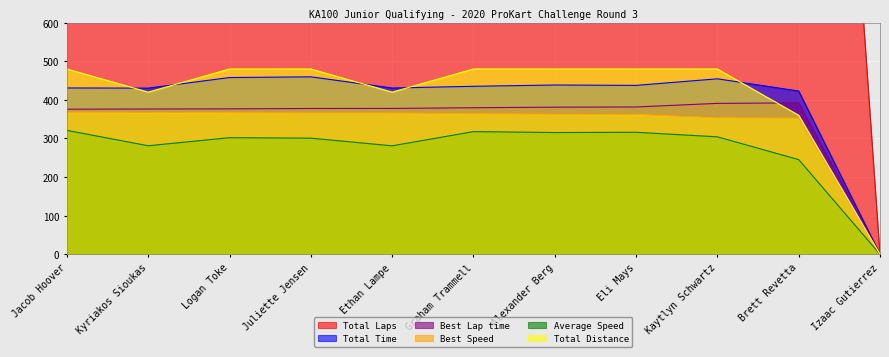

True or false: Average Speed and Total Laps intersect in this chart.

False